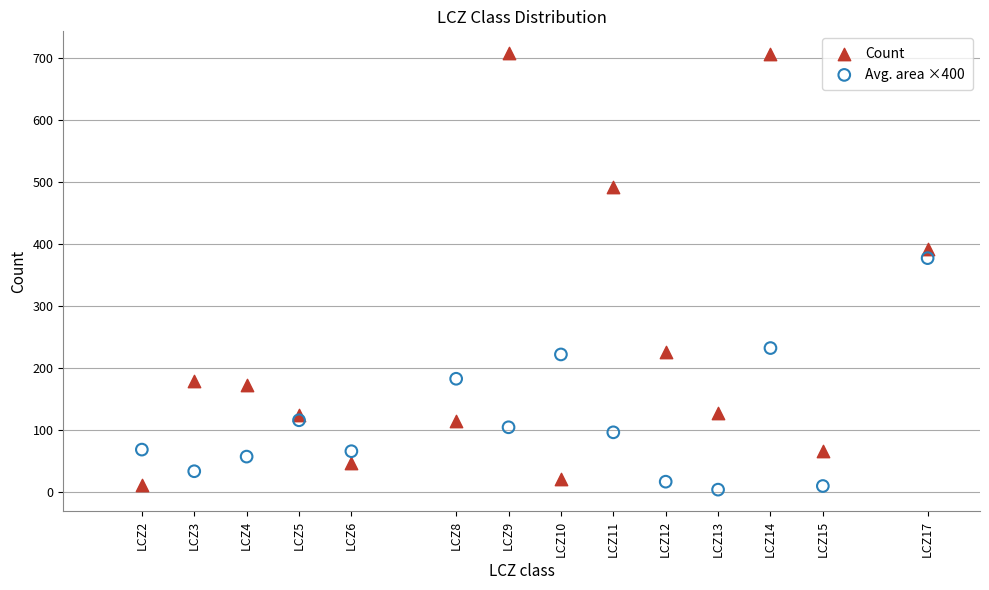

What is the X range (max minus min) for the scatter plot?

15.0